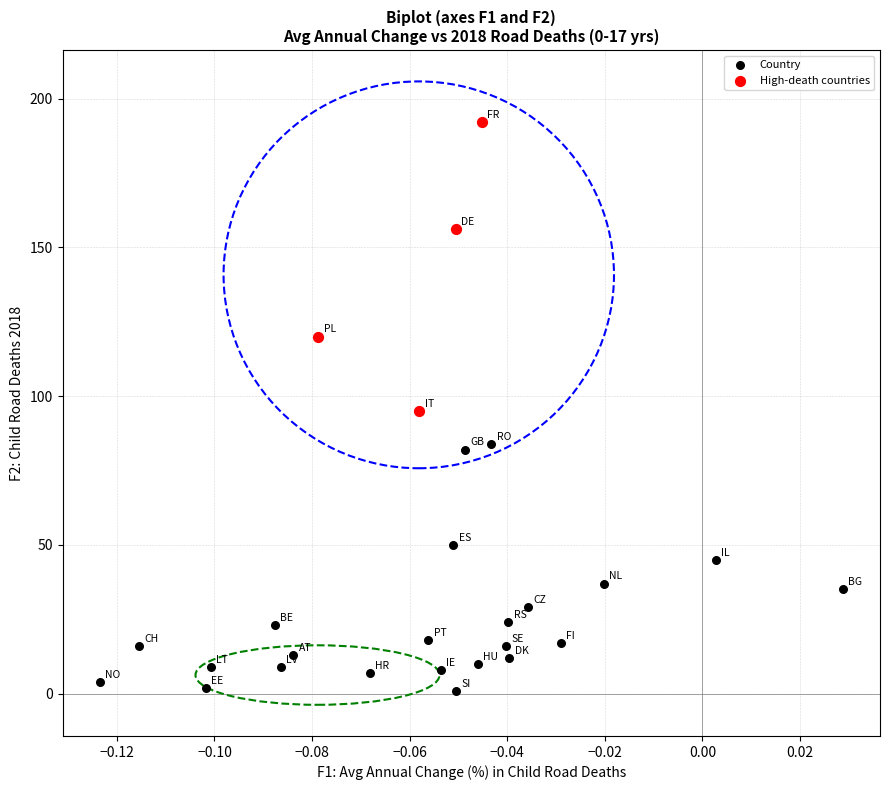

Which series reaches the maximum Y coordinate?

High-death countries